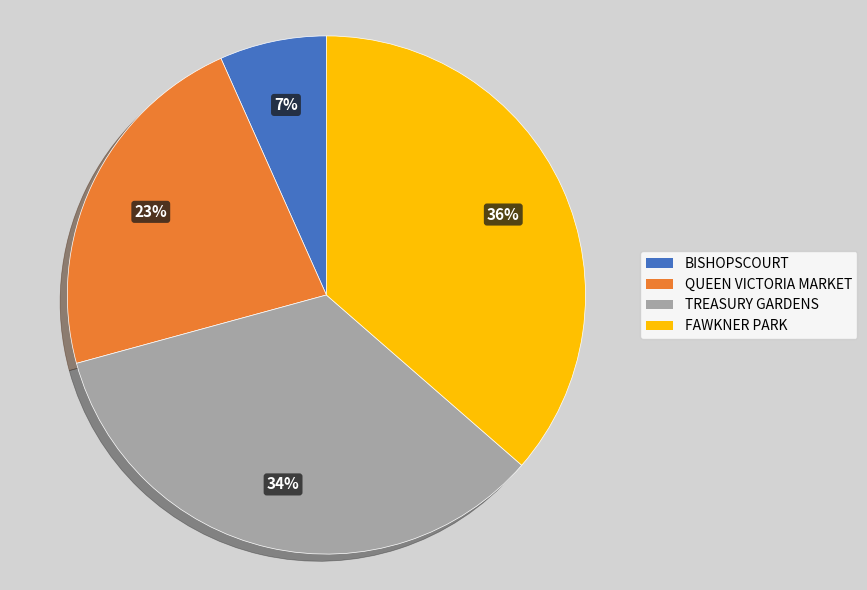

To the nearest percent, what is the combined percentage of BISHOPSCOURT and TREASURY GARDENS?

41%